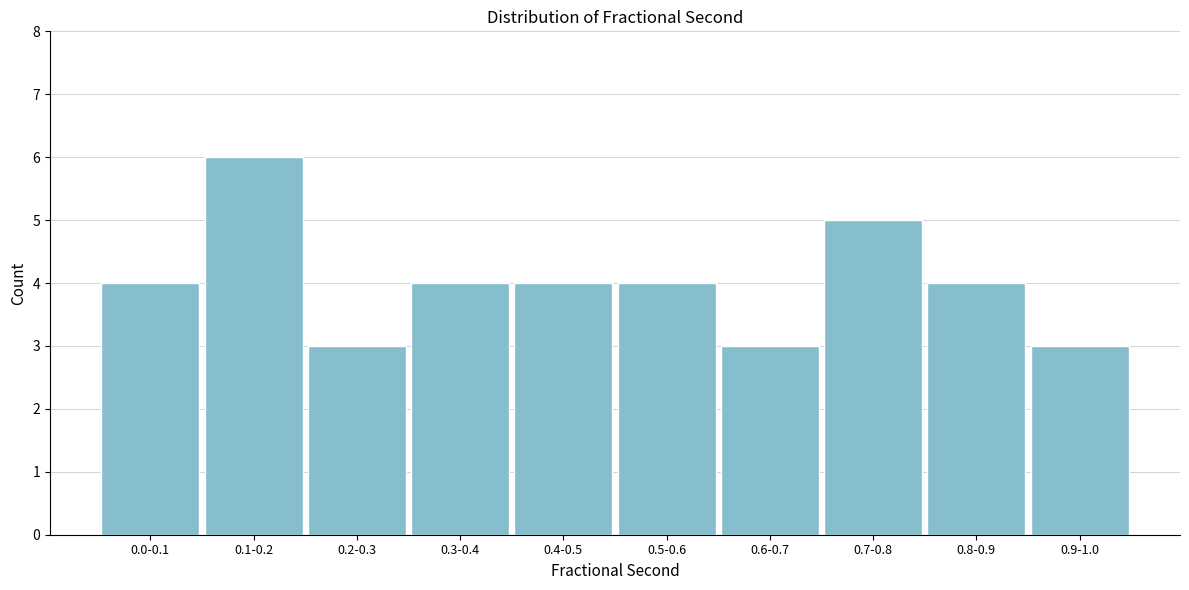

Reading left to right, transcribe all the data shown in this chart.

4	6	3	4	4	4	3	5	4	3